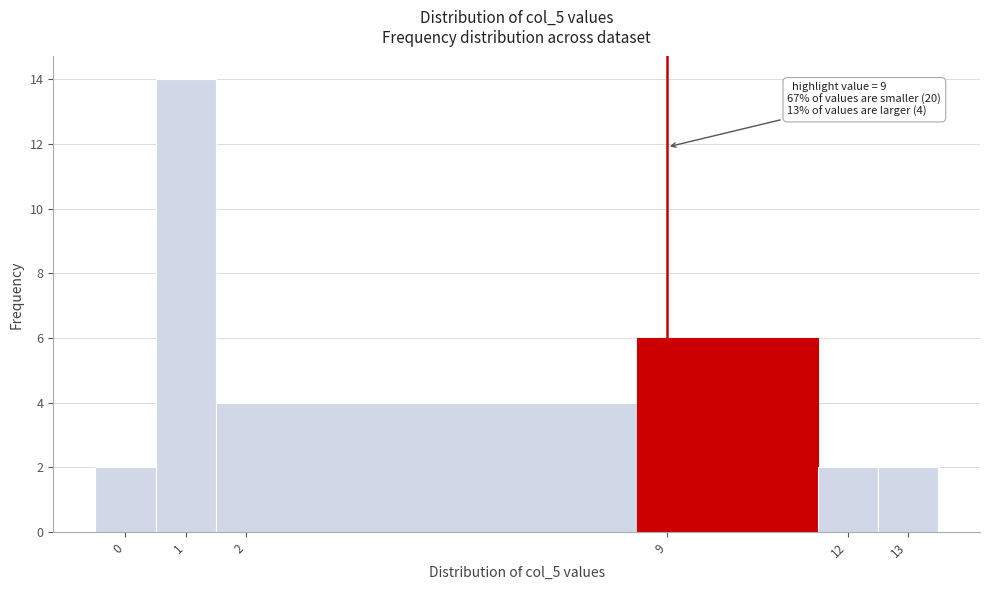

Over which range of the x-axis is the bar tallest?

0.5 to 1.5